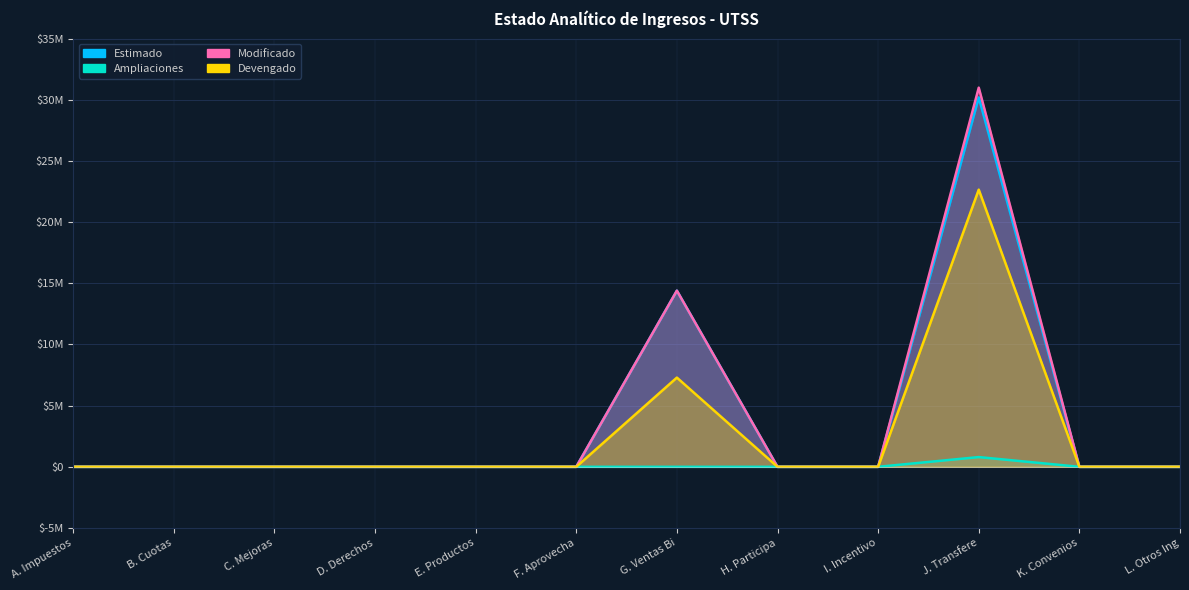

At which category does Ampliaciones reach its first local peak?

J. Transfere